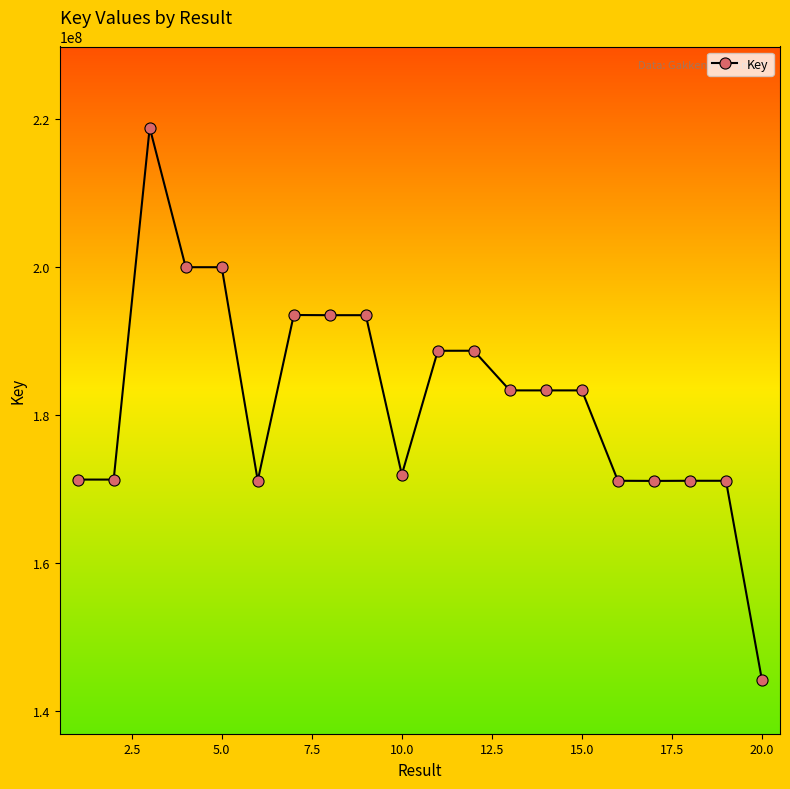

Count the number of data series in this chart.

1